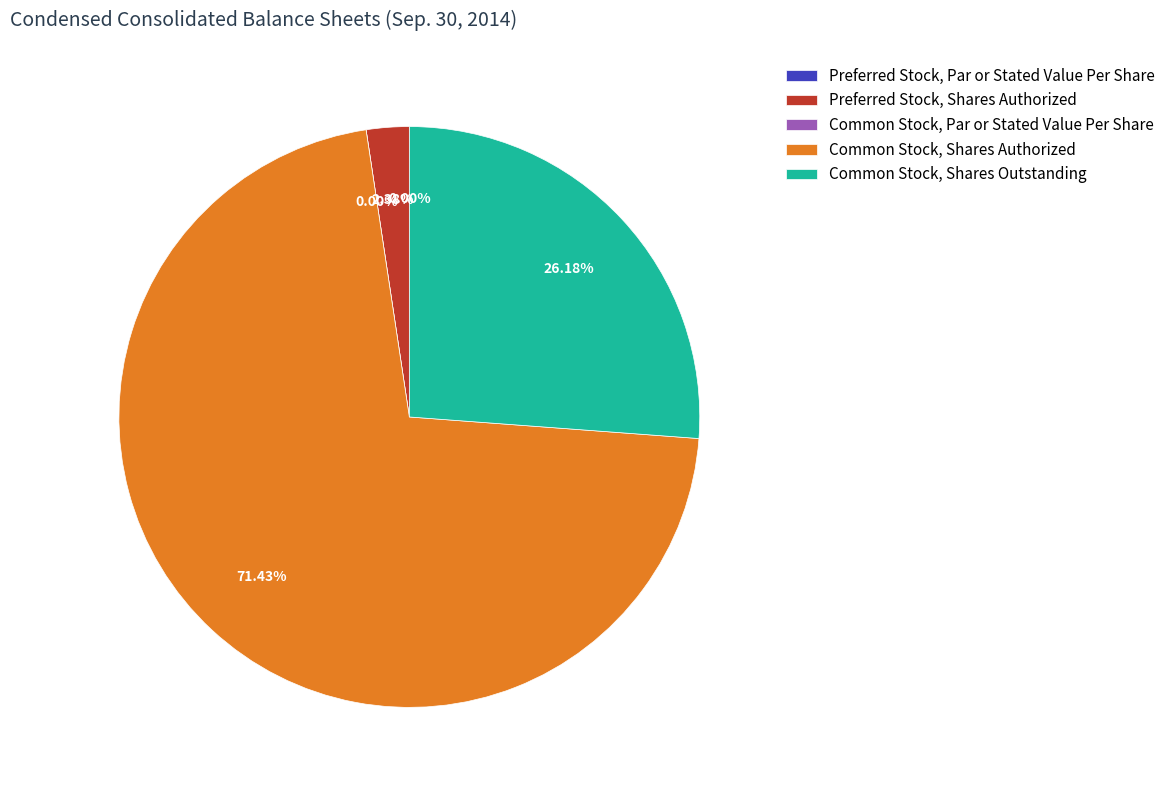

True or false: Preferred Stock, Shares Authorized accounts for 2% of the total.

True